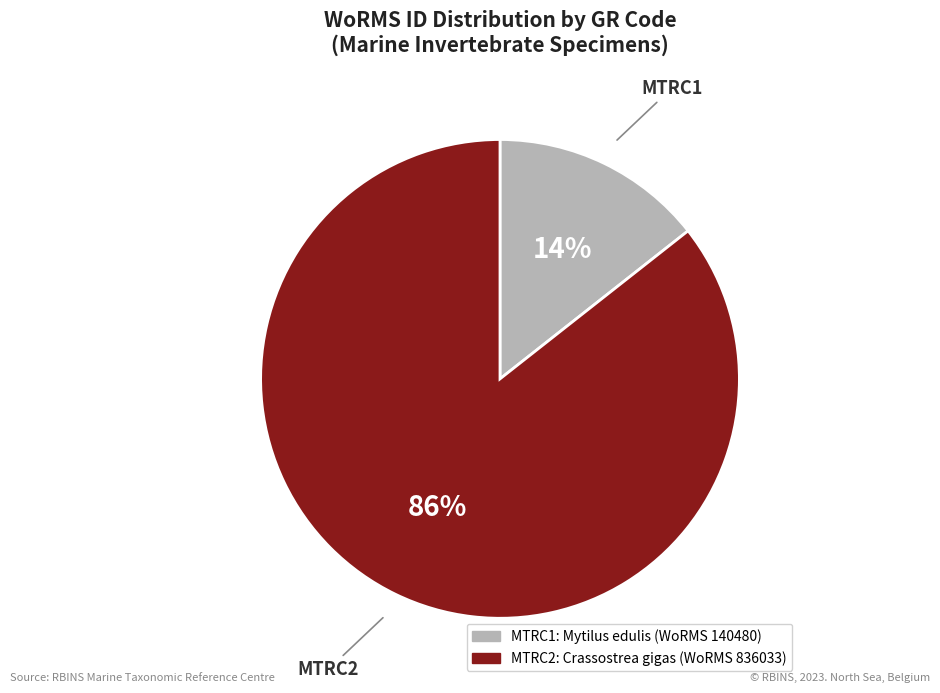

Is it true that MTRC2 is 74% of the pie?

False